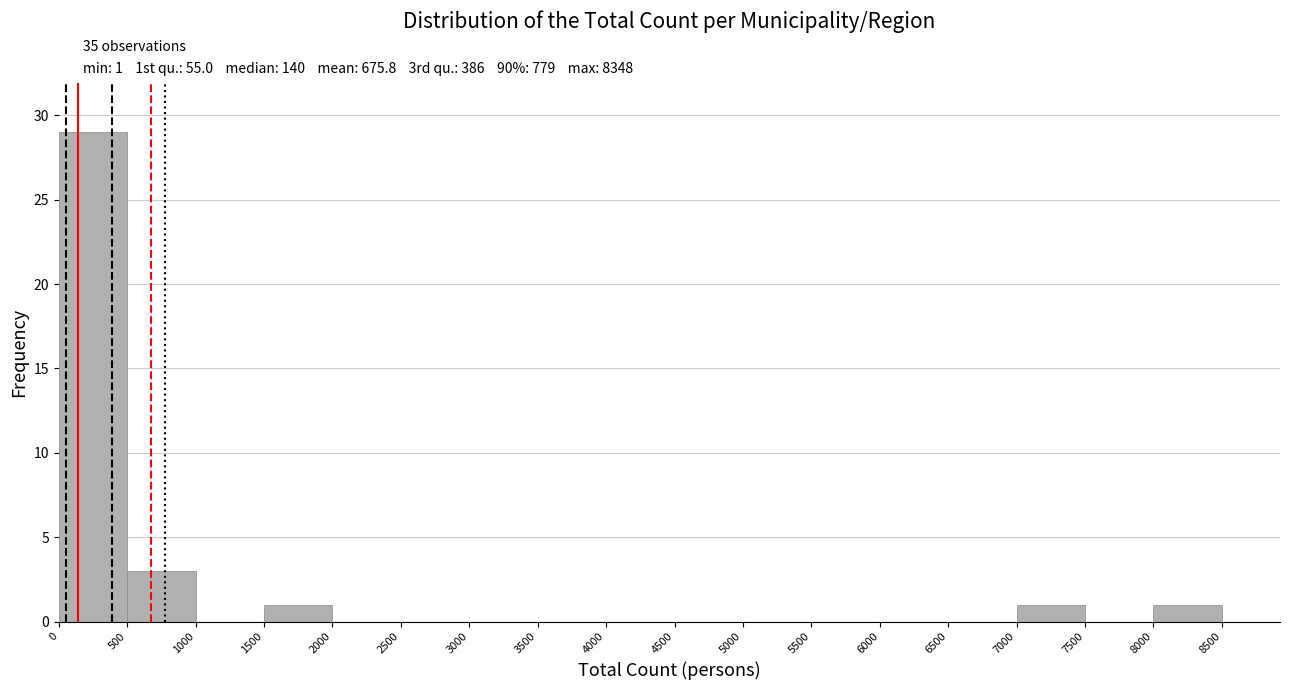

Which range on the x-axis has the tallest bar?

0 to 500